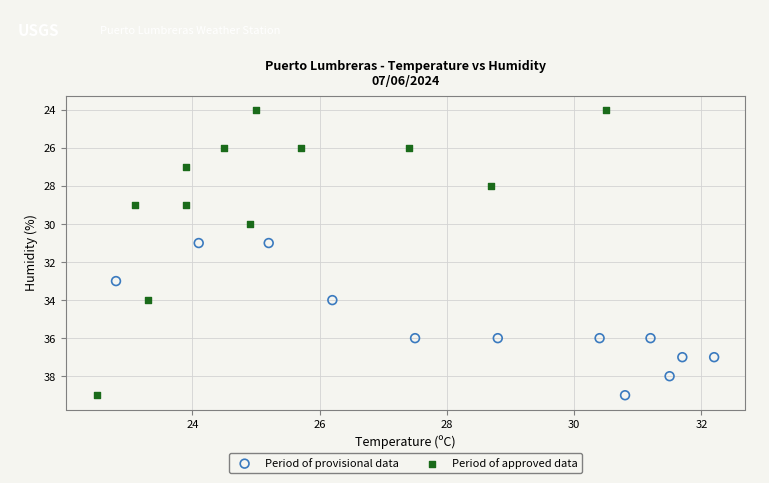

Which series has the largest Y range (max minus min)?

Period of approved data